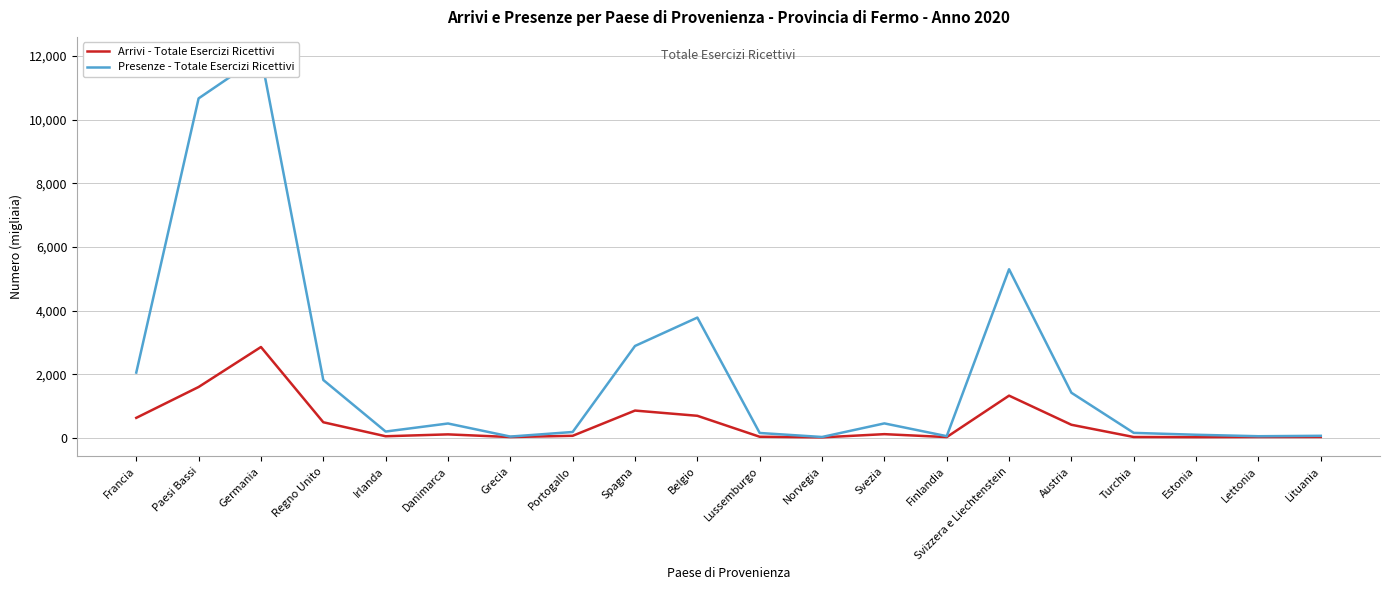

List the series in order of their overall mean, highest first.

Presenze - Totale Esercizi Ricettivi, Arrivi - Totale Esercizi Ricettivi